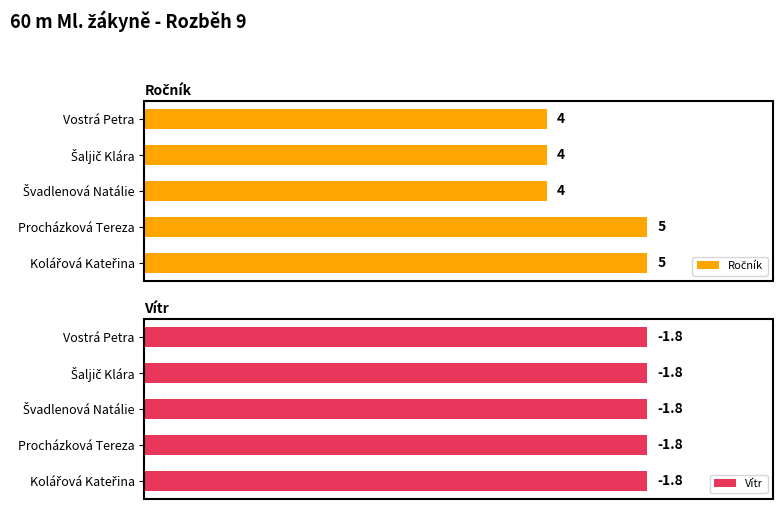

At how many categories does at least one series exceed 0?

5